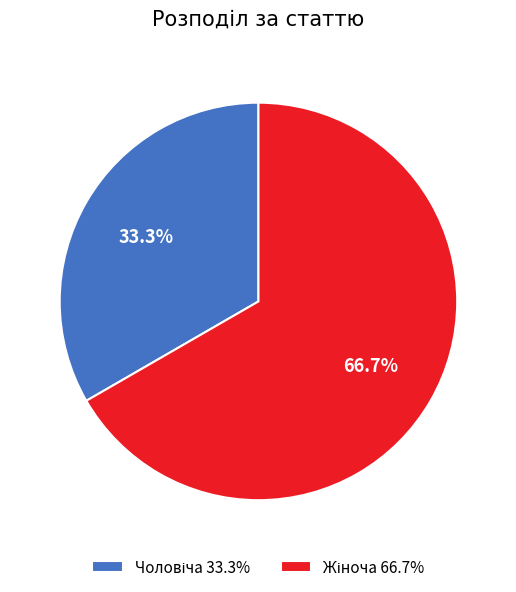

Does any single category account for the majority?

Yes